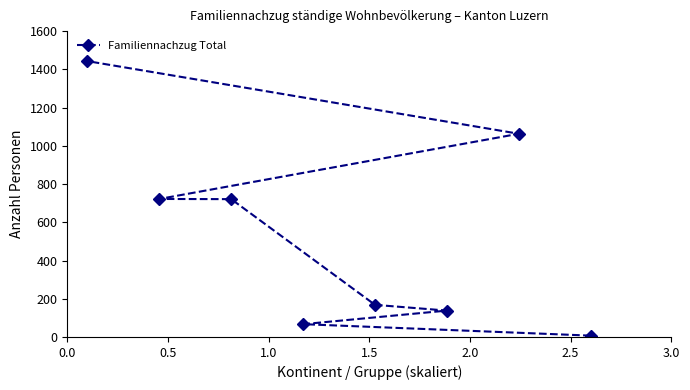

What is the difference between the maximum and minimum values?

1436